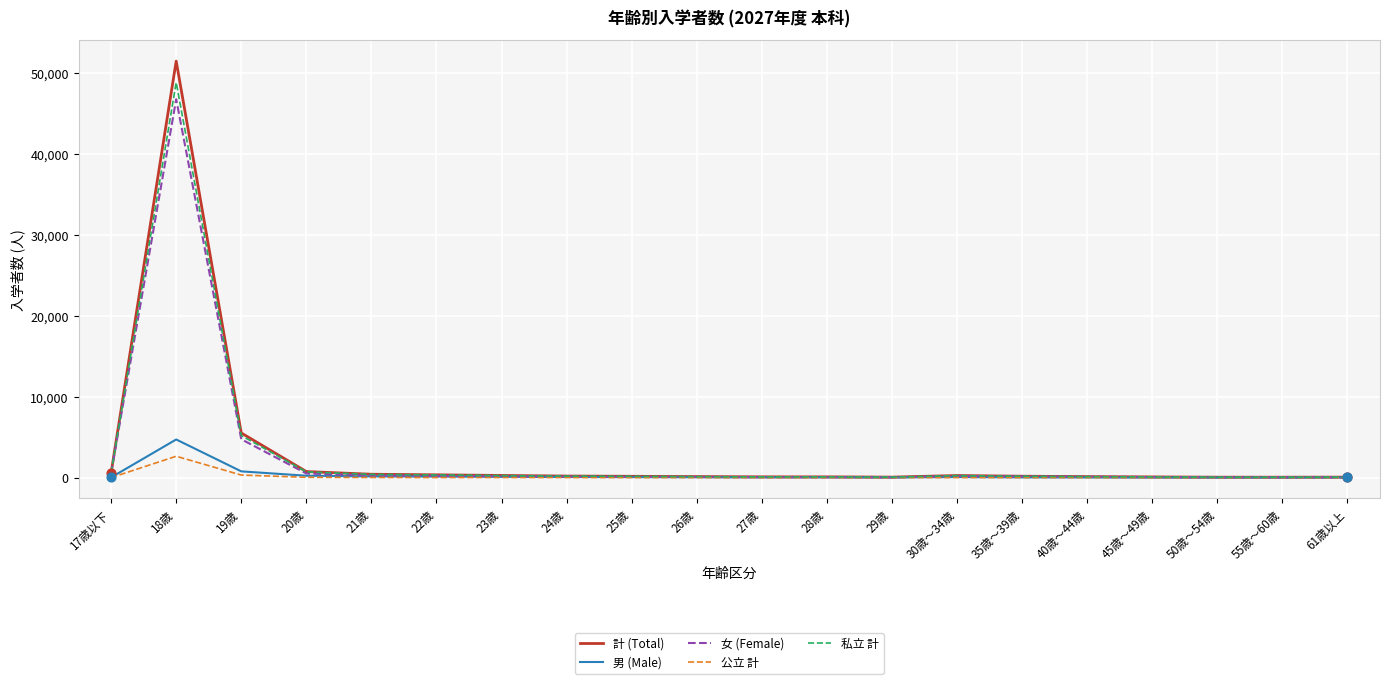

At which category is the sum across all series the highest?

18歳